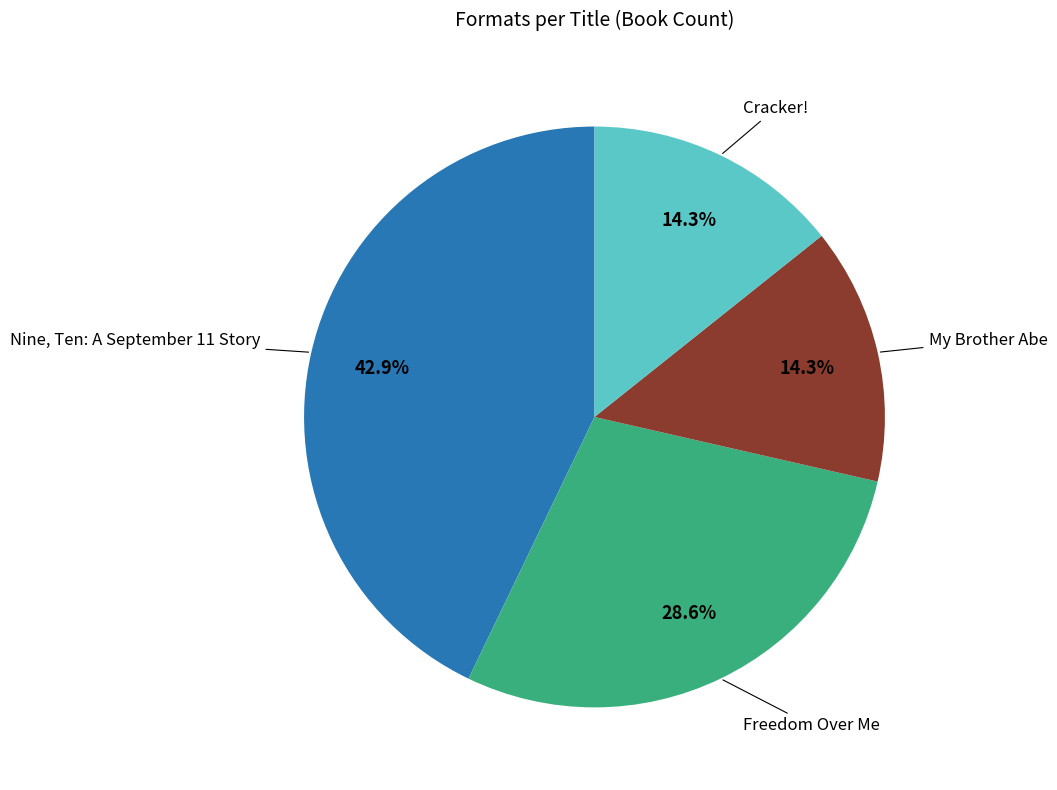

Does any single category account for the majority?

No